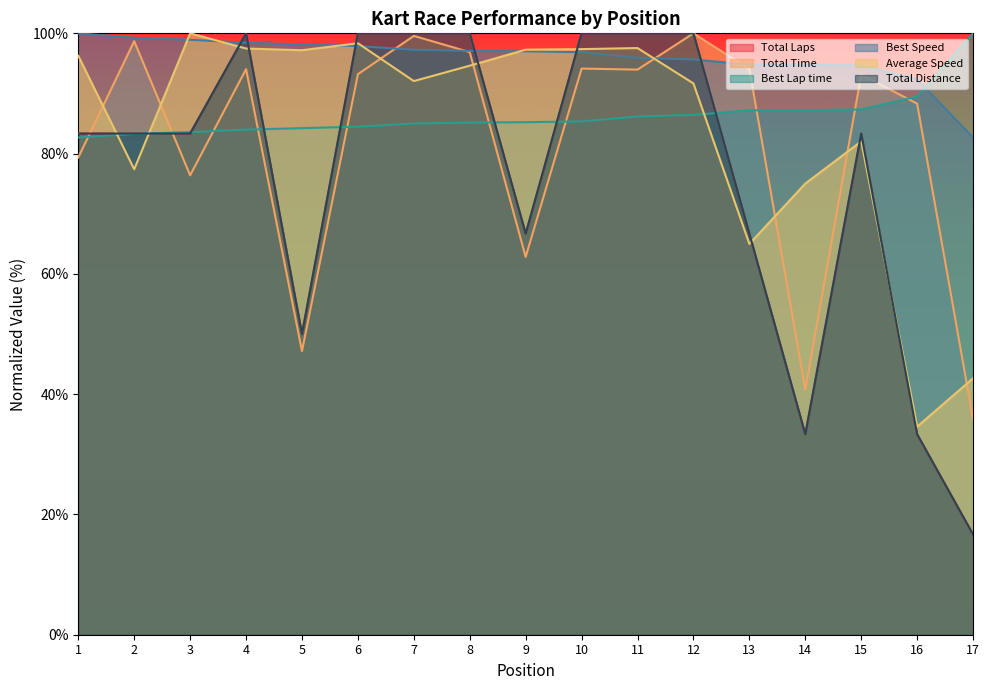

Reading right to left, transcribe all the data shown in this chart.

Total Laps: 17=16.7	16=33.3	15=83.3	14=33.3	13=66.7	12=100.0	11=100.0	10=100.0	9=66.7	8=100.0	7=100.0	6=100.0	5=50.0	4=100.0	3=83.3	2=83.3	1=83.3
Total Time: 17=35.8	16=88.3	15=93.1	14=40.7	13=94.0	12=100.0	11=94.0	10=94.1	9=62.8	8=96.9	7=99.6	6=93.2	5=47.2	4=94.0	3=76.4	2=98.7	1=79.4
Best Lap time: 17=100.0	16=89.5	15=87.4	14=87.2	13=87.2	12=86.4	11=86.2	10=85.4	9=85.2	8=85.2	7=85.0	6=84.5	5=84.2	4=84.0	3=83.6	2=83.3	1=82.7
Best Speed: 17=82.7	16=92.4	15=94.7	14=94.8	13=94.8	12=95.7	11=96.0	10=96.9	9=97.0	8=97.1	7=97.3	6=97.9	5=98.2	4=98.4	3=98.9	2=99.3	1=100.0
Average Speed: 17=42.6	16=34.6	15=82.0	14=75.0	13=65.0	12=91.7	11=97.6	10=97.4	9=97.3	8=94.6	7=92.1	6=98.4	5=97.2	4=97.5	3=100.0	2=77.4	1=96.3
Total Distance: 17=16.7	16=33.3	15=83.3	14=33.3	13=66.7	12=100.0	11=100.0	10=100.0	9=66.7	8=100.0	7=100.0	6=100.0	5=50.0	4=100.0	3=83.3	2=83.3	1=83.3